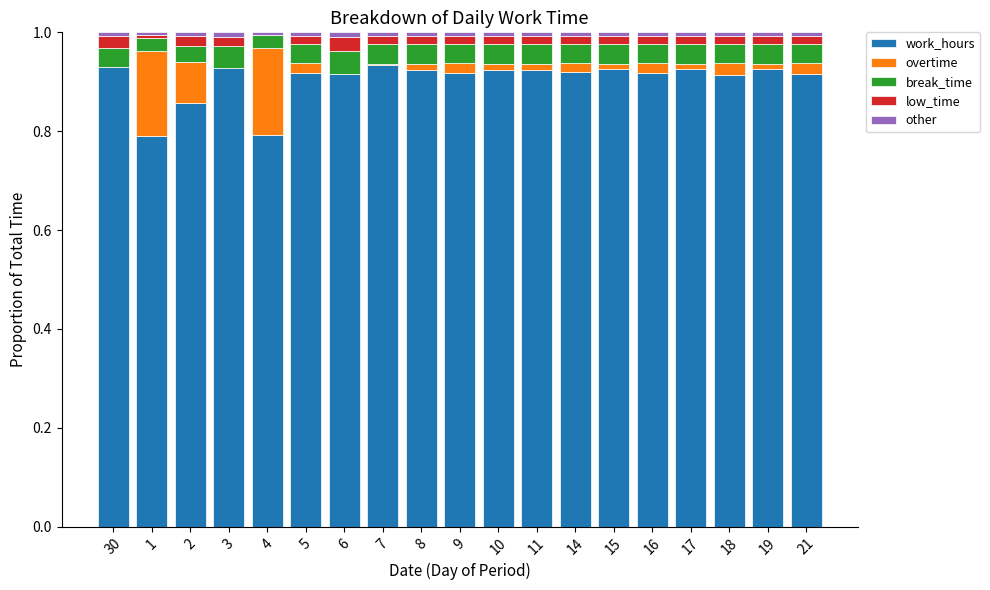

How many work_hours values are between 0 and 1?

19